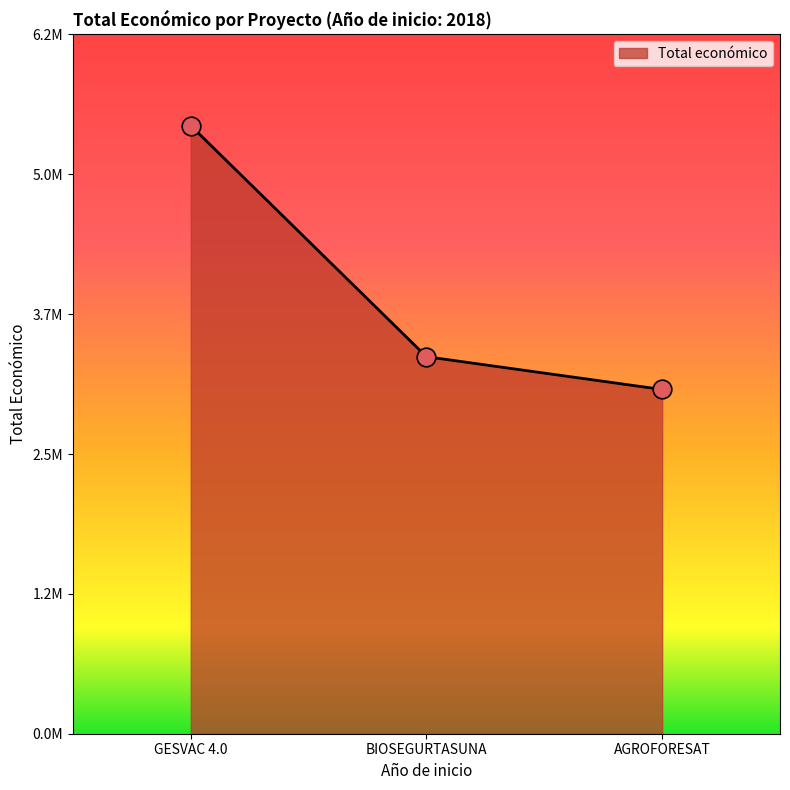

Approximately how many times larger is the value at BIOSEGURTASUNA compared to AGROFORESAT?

1.1